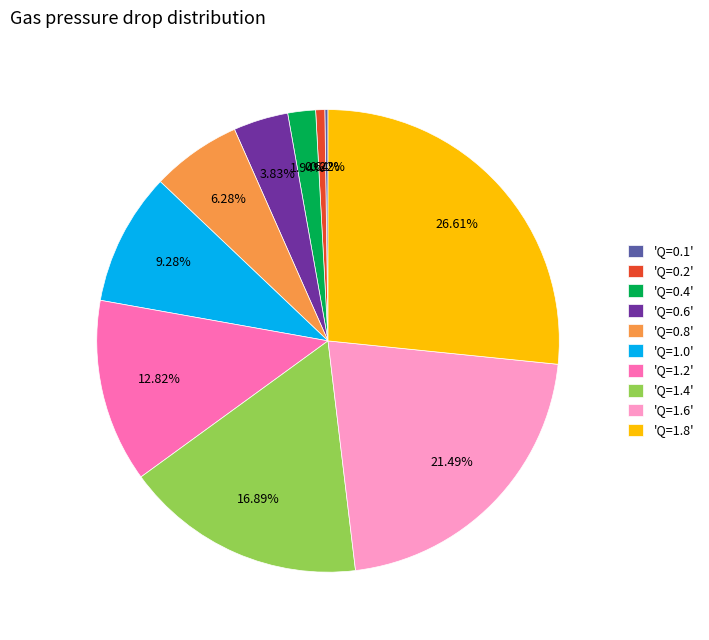

Between 'Q=0.8' and 'Q=0.6', which is larger?

'Q=0.8'